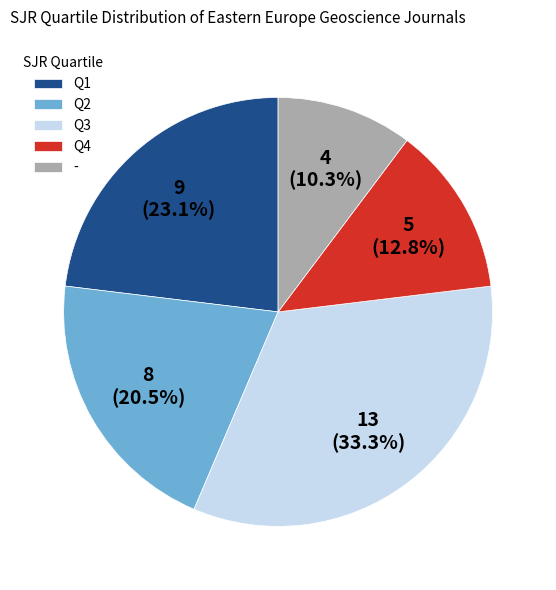

Is it true that Q1 is 23% of the pie?

True